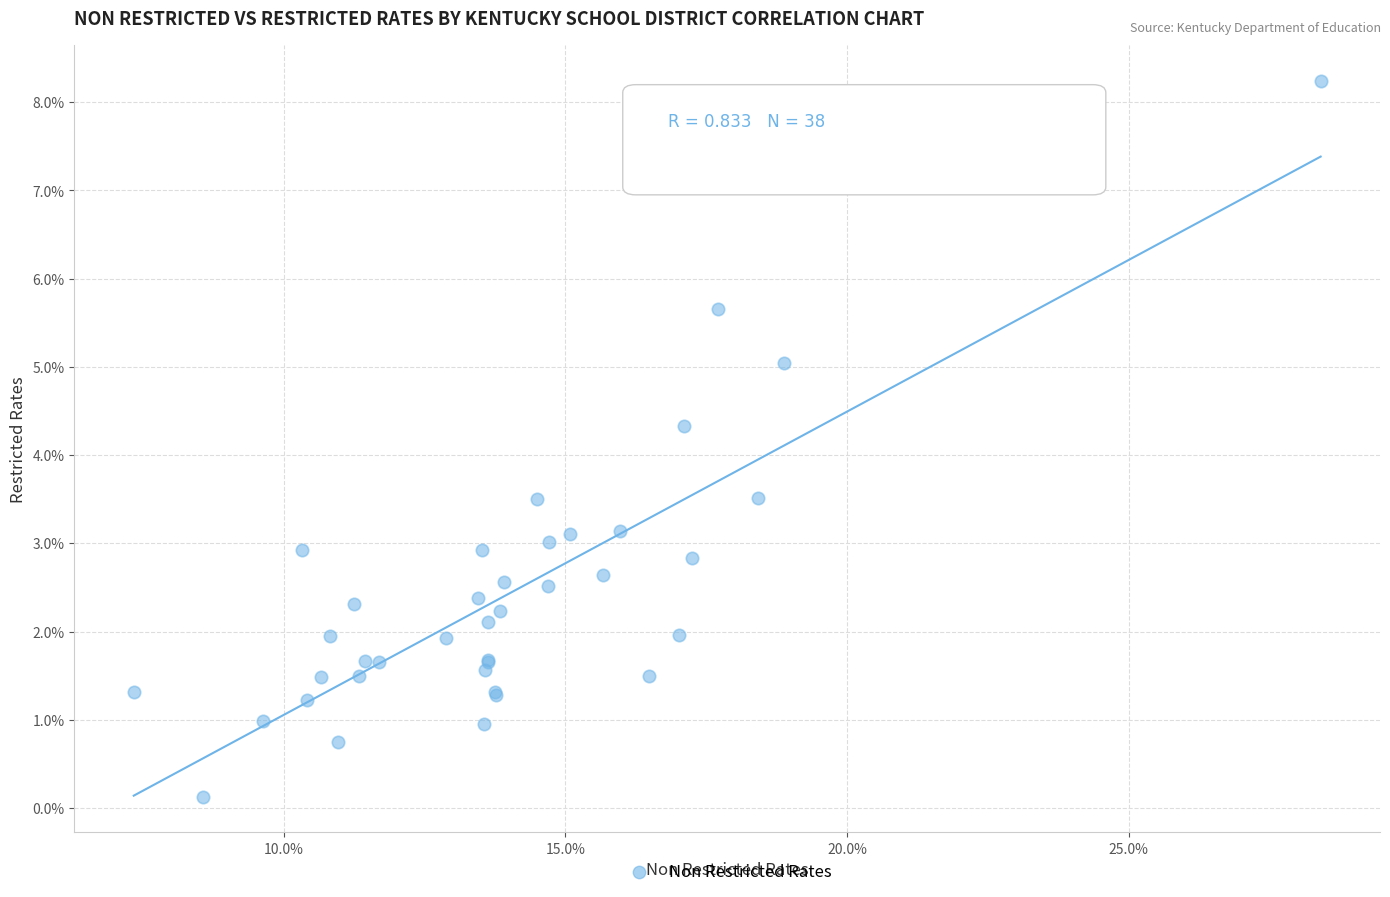

What Y value in the scatter plot is closest to 4?

4.3